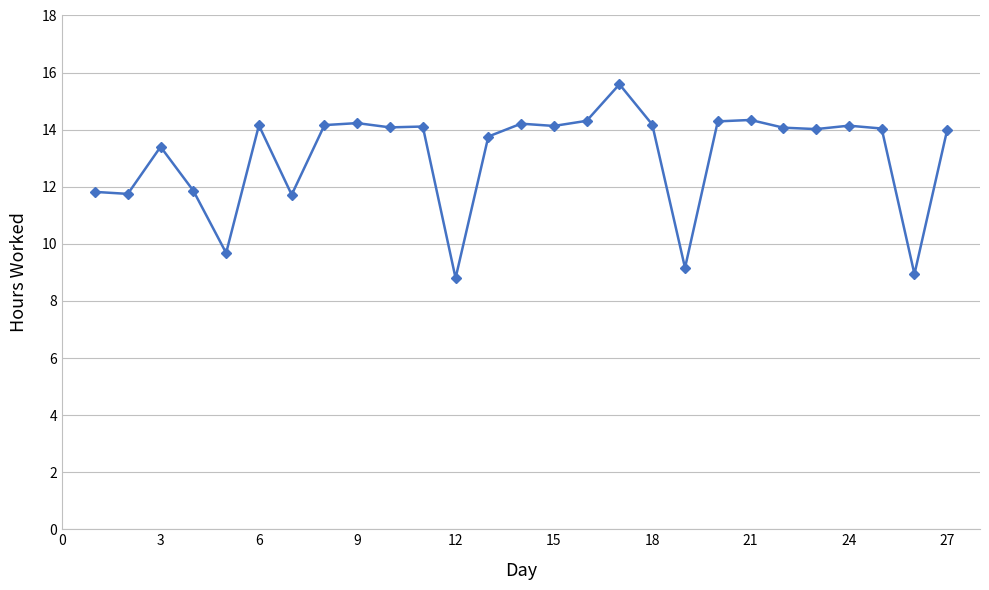

What is the value of the 19th point from the left?

9.2